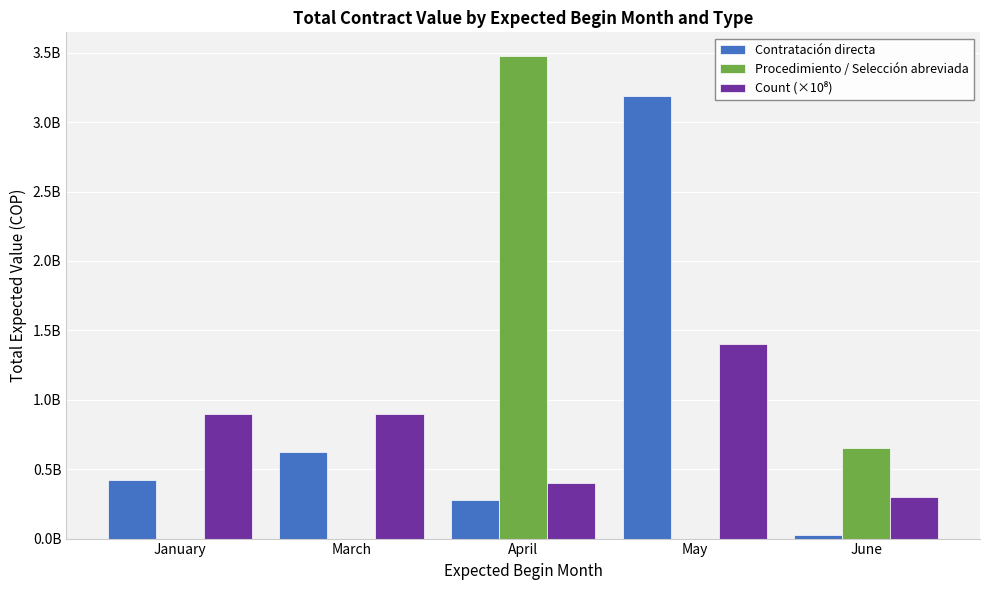

Rank the series by their average value, from lowest to highest.

Count (×10⁸), Procedimiento / Selección abreviada, Contratación directa